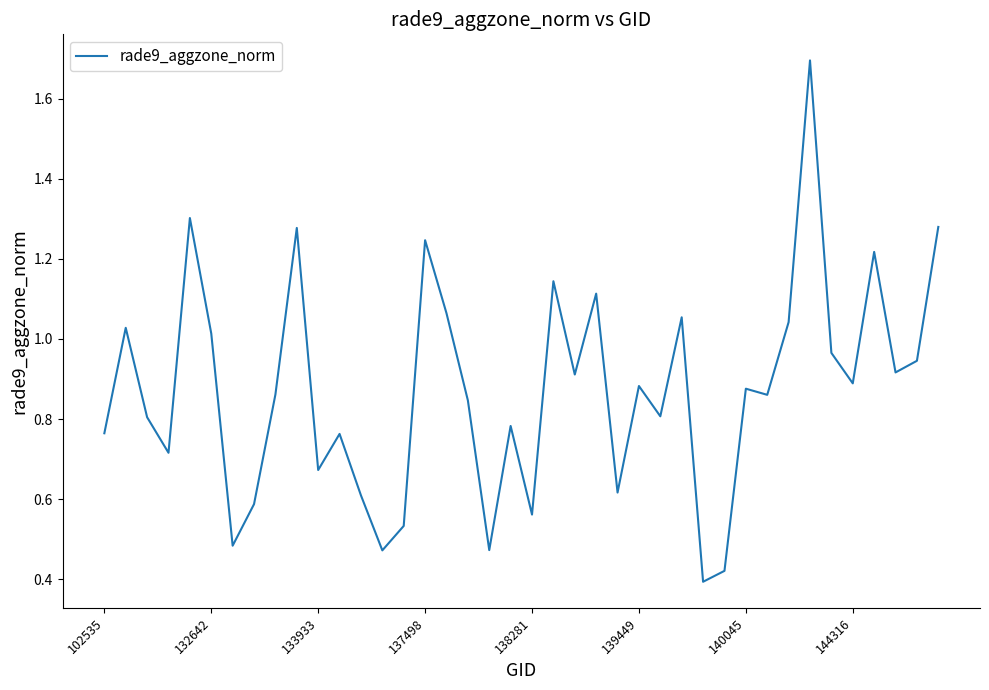

What is the greatest value displayed?

1.7